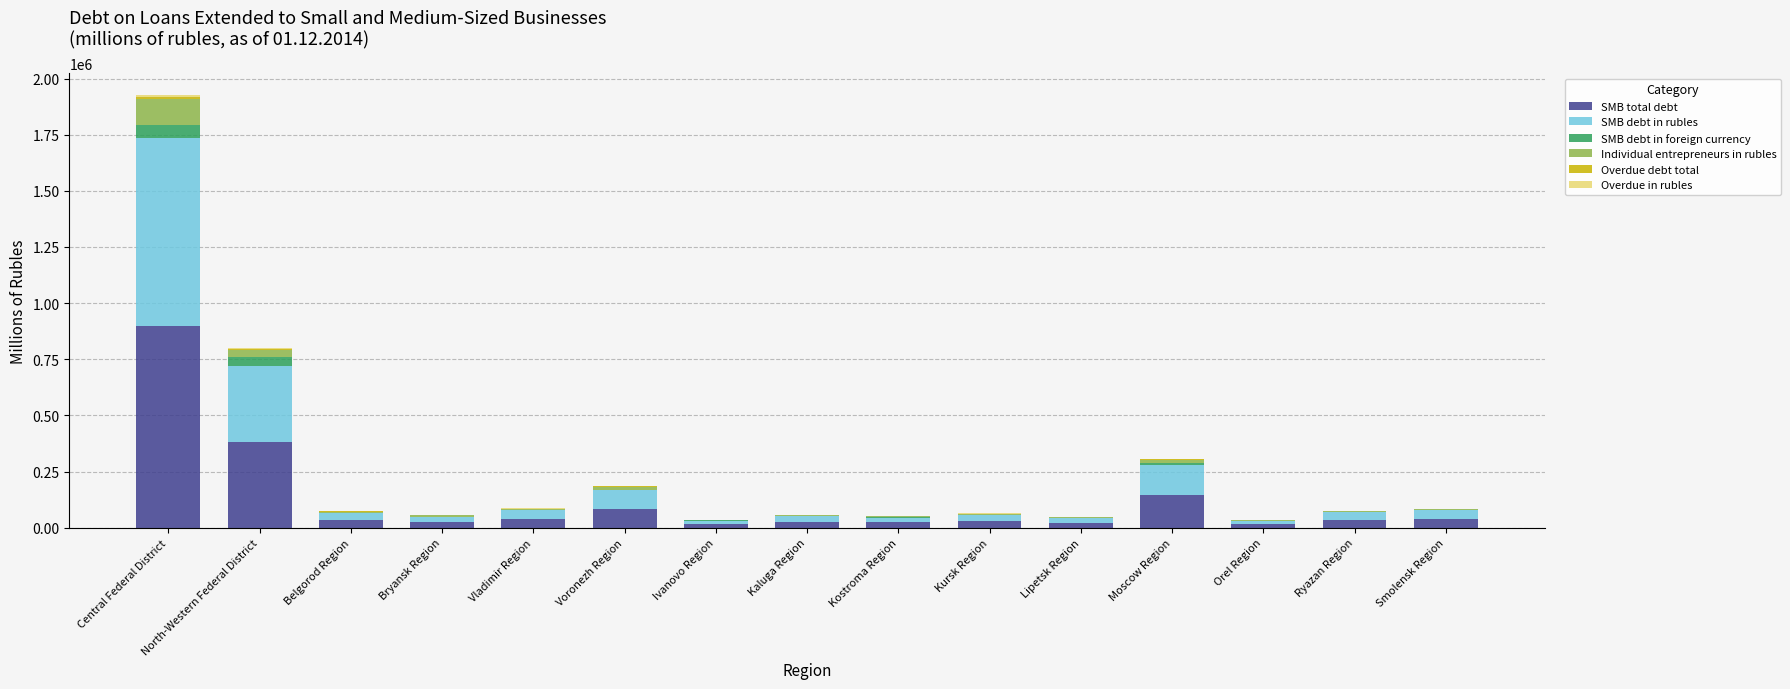

The SMB total debt series shows 143255 at Moscow Region. True or false?

True